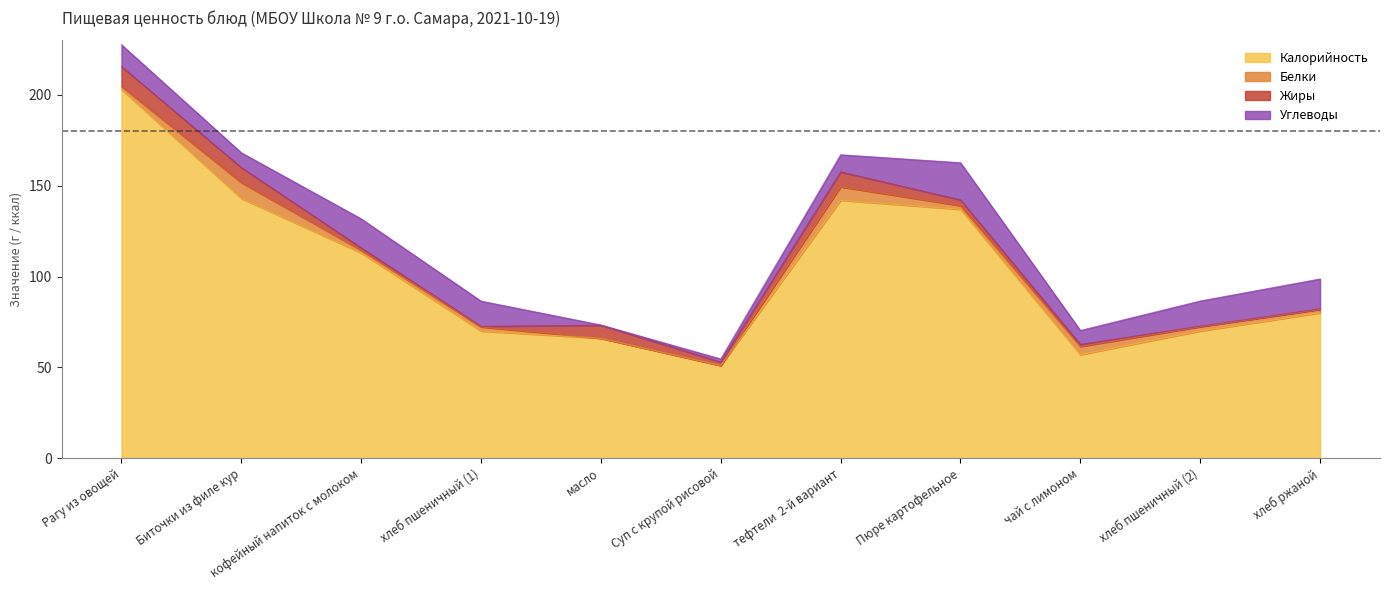

Reading left to right, list all the values displayed in this chart.

Калорийность: 203.0	143.0	113.0	70.0	66.0	51.0	142.0	137.0	57.0	70.0	80.0
Белки: 1.7	8.7	1.5	2.3	0.0	0.0	7.4	2.0	4.5	2.4	1.9
Жиры: 10.9	8.3	1.3	0.3	7.2	1.9	8.2	3.2	1.1	0.3	0.3
Углеводы: 12.0	8.1	15.9	13.9	0.1	1.7	9.4	20.4	7.7	13.9	16.4